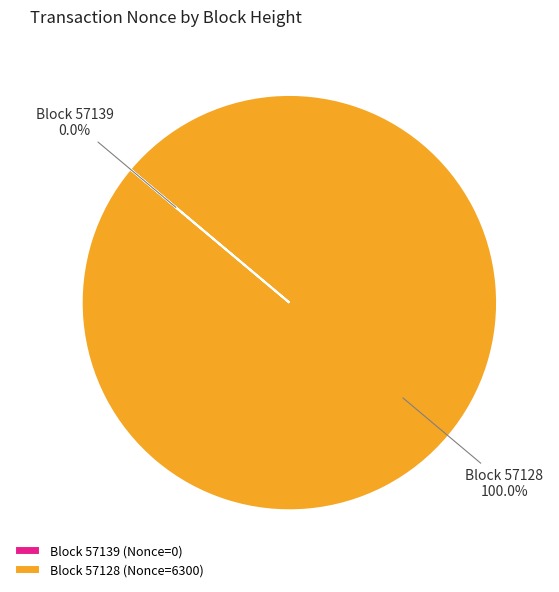

Is Block 57128 (Nonce=6300) the majority of the pie?

Yes